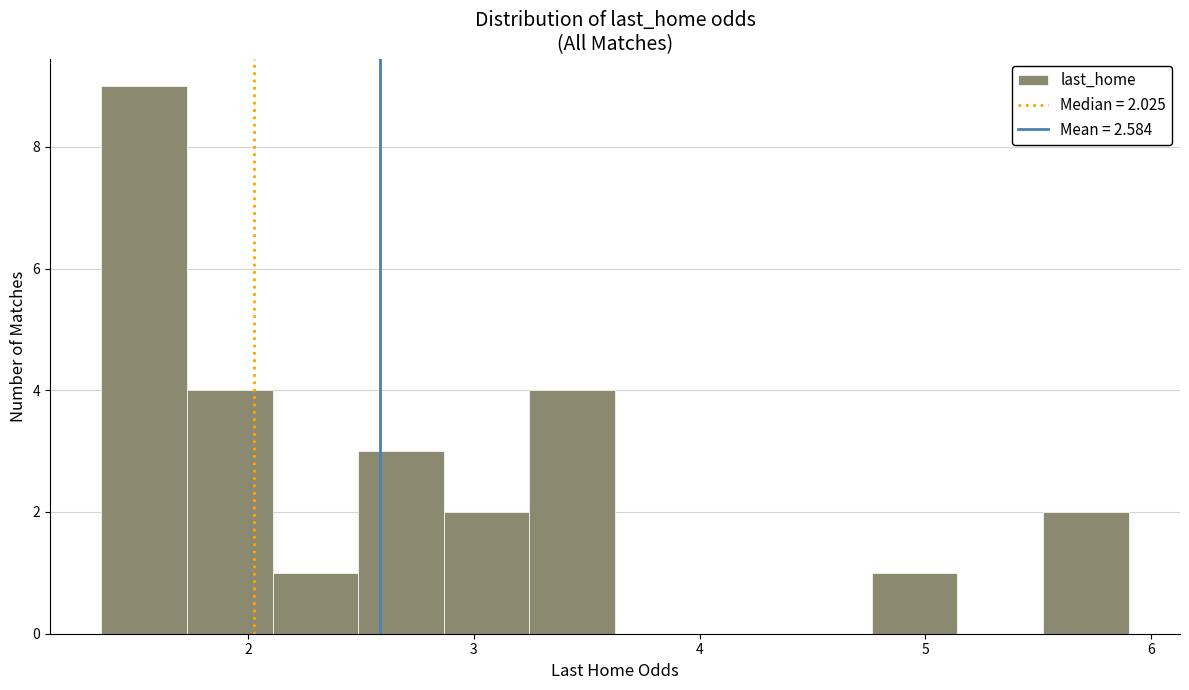

Read against the x-axis, roughly where is the centre of the tallest bar?

1.5